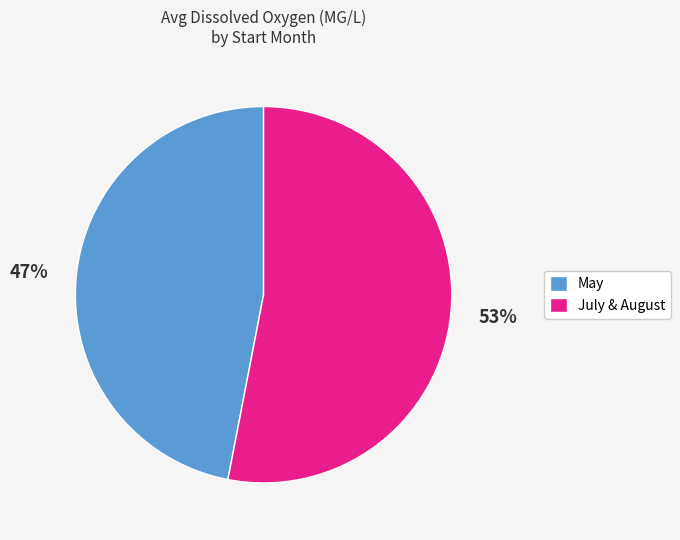

The May slice represents 61% of the pie. True or false?

False